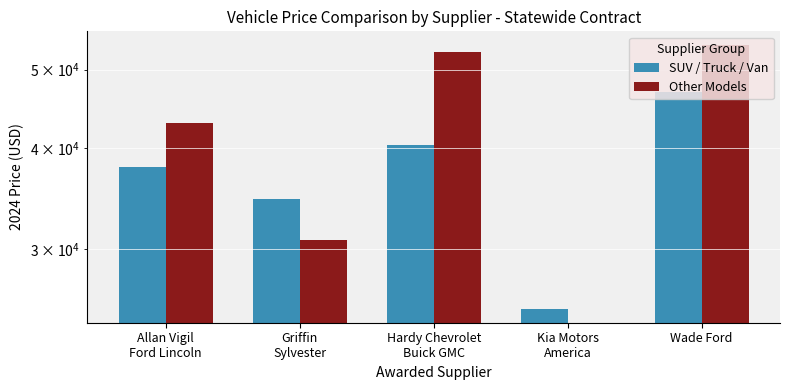

What is the value of the SUV / Truck / Van bar at the 2nd from the left?

34661.0